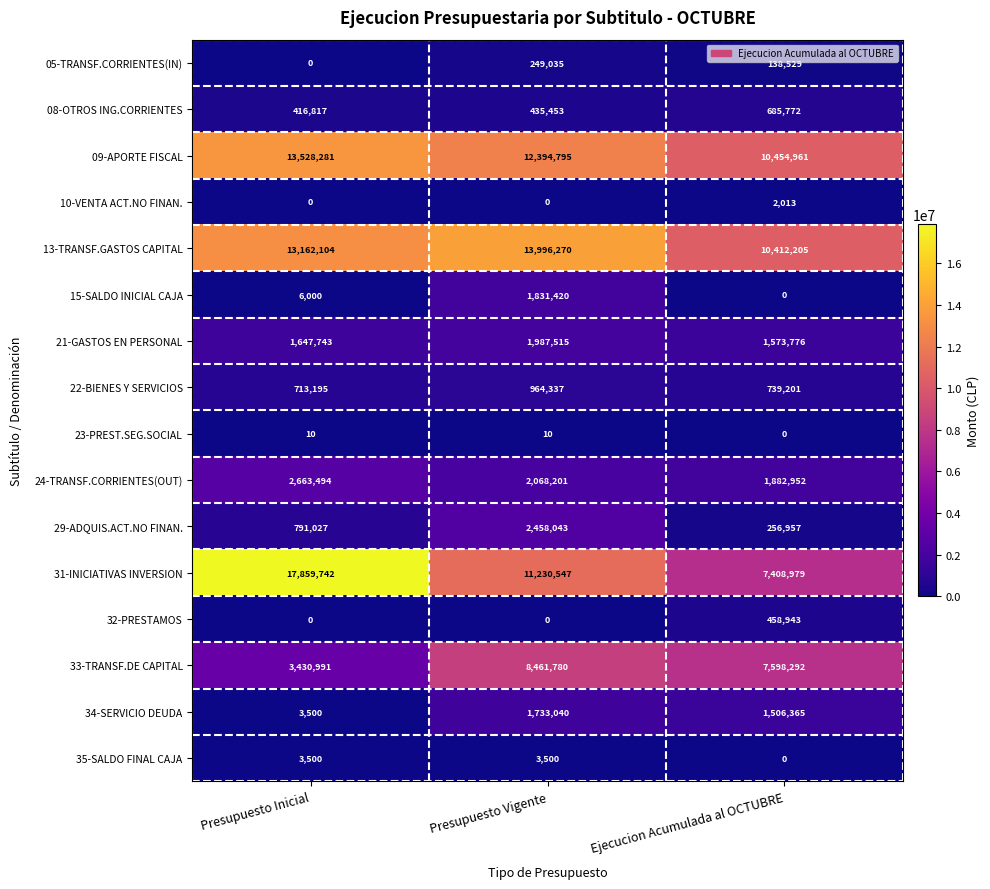

What is the spread (max minus min) of values at Ejecucion Acumulada al OCTUBRE?

10454961